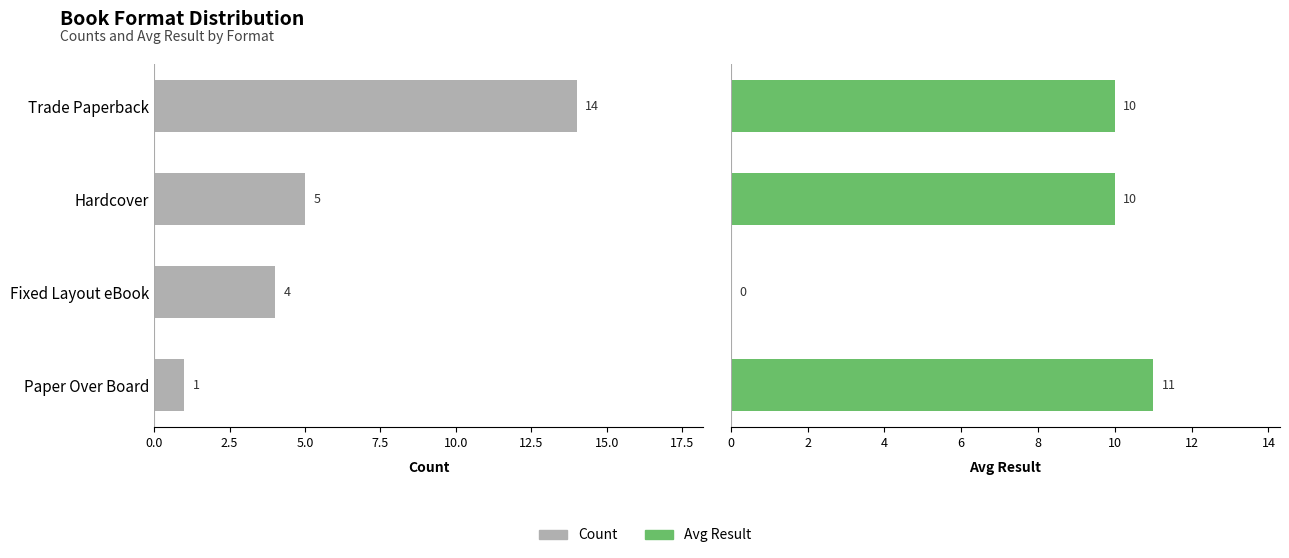

Which series has the largest range (max minus min)?

Count